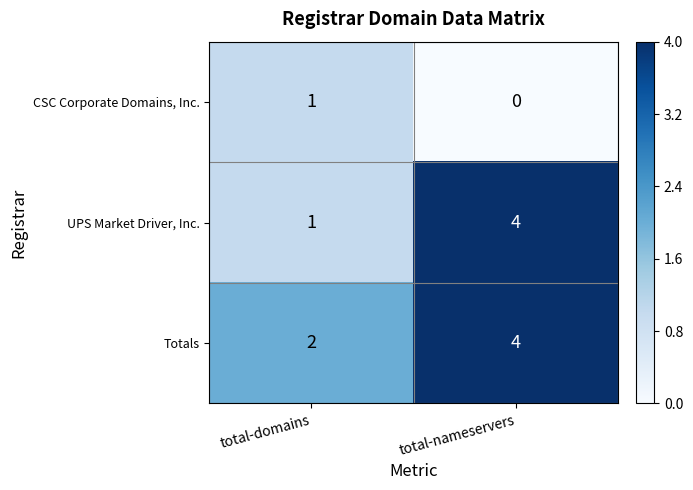

Which category has the highest value in the Totals series?

total-nameservers